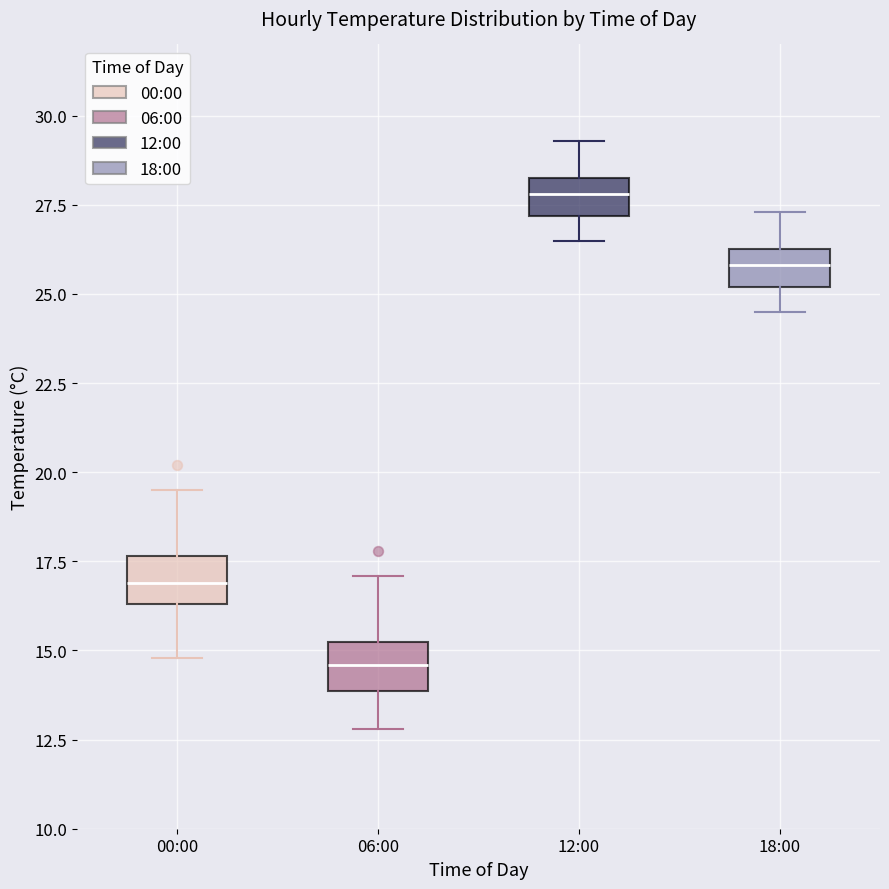

Which box's median line is the lowest?

06:00